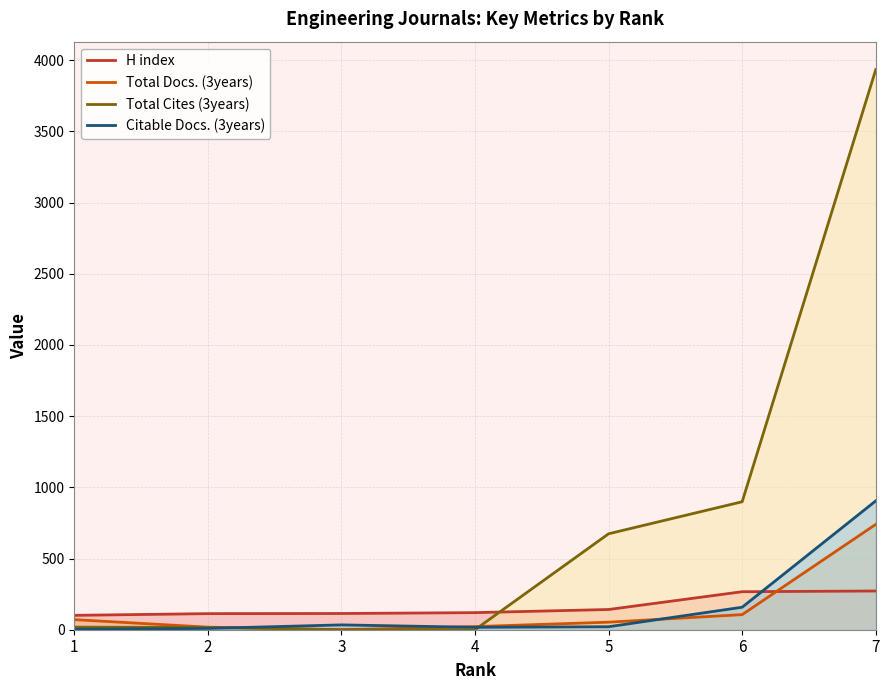

Which series has the largest range (max minus min)?

Total Cites (3years)